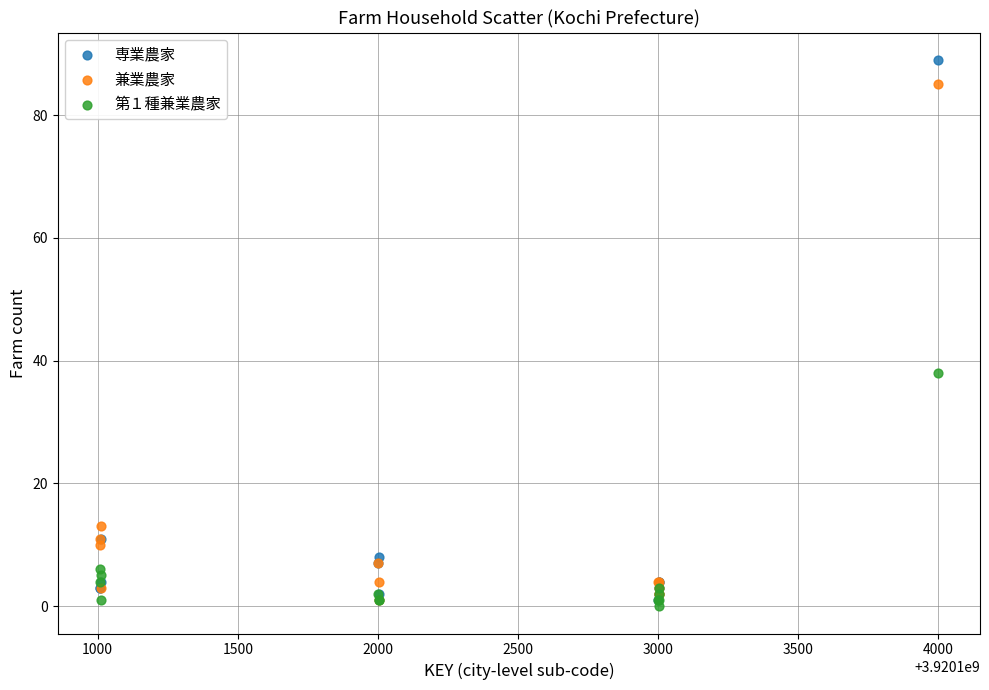

Across all series, what Y value is closest to 44?

38